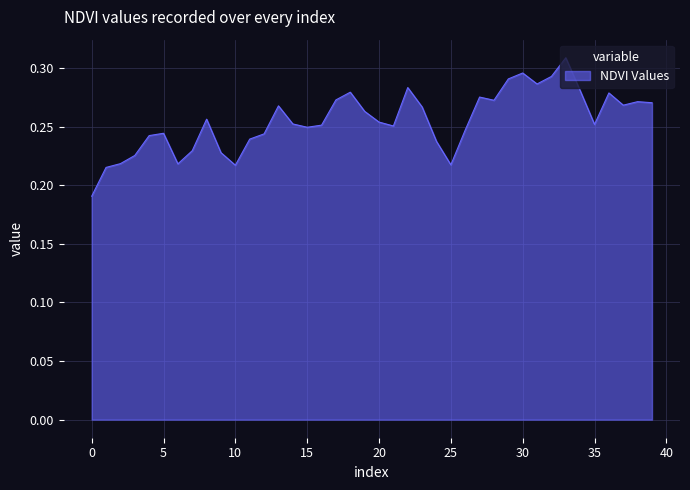

How many lines are shown in the chart?

1